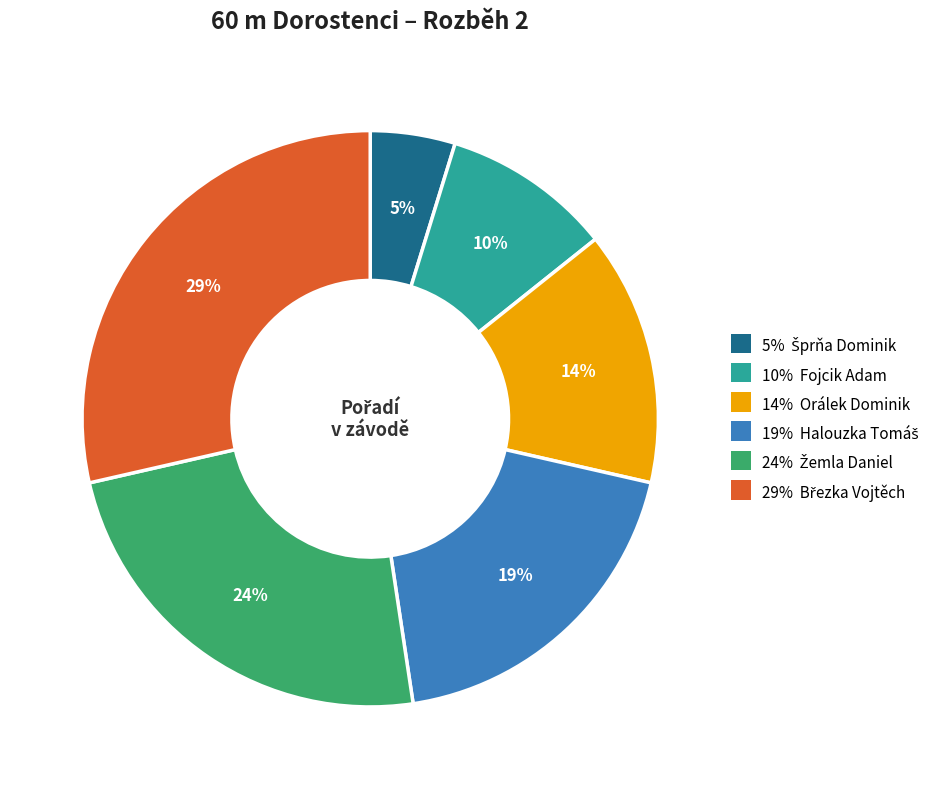

To the nearest percent, what is the difference between the largest and smallest slice percentages?

24%